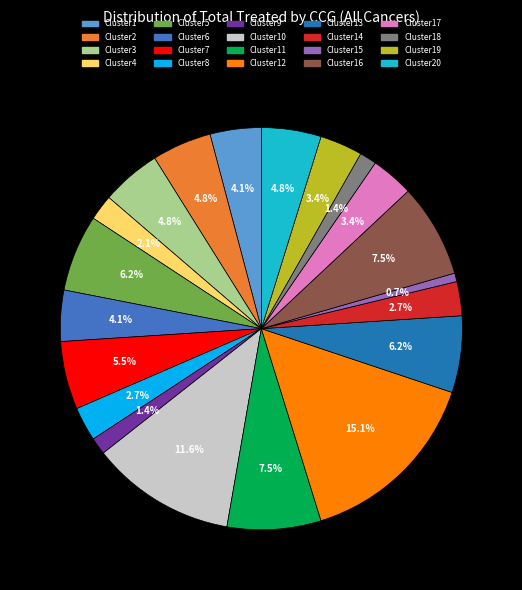

Count the number of slices in the pie.

20